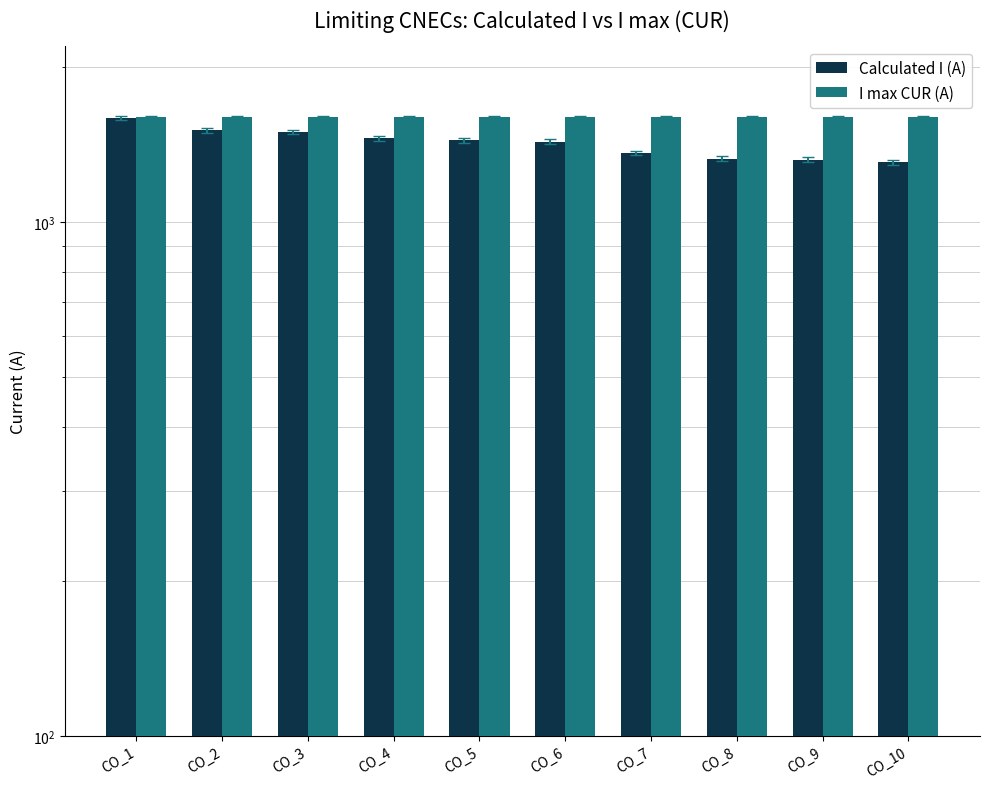

What is the average value of the I max CUR (A) series?

1600